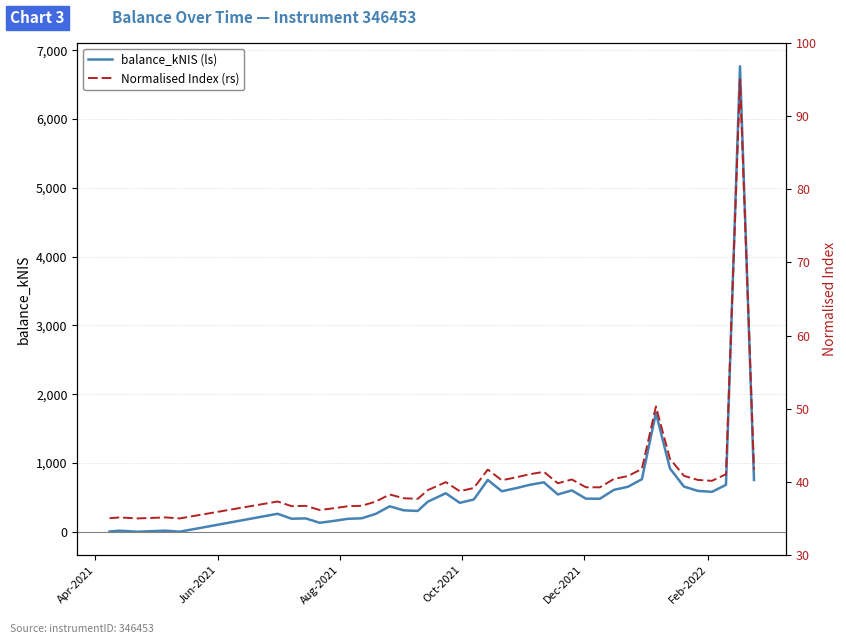

What is the average value of the Normalised Index (rs) series?

40.5